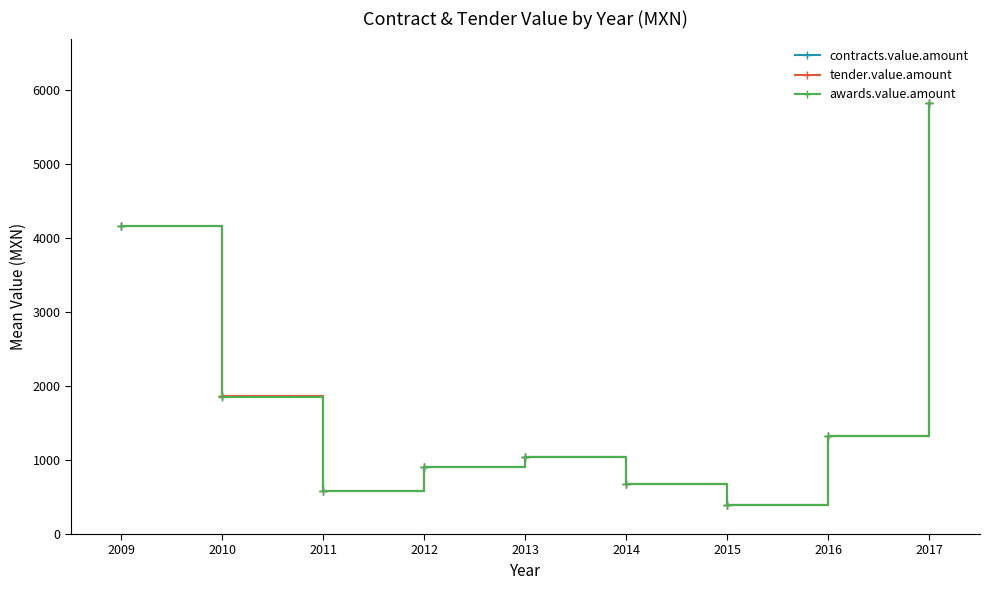

Where does the contracts.value.amount series first go above 1042?

2009